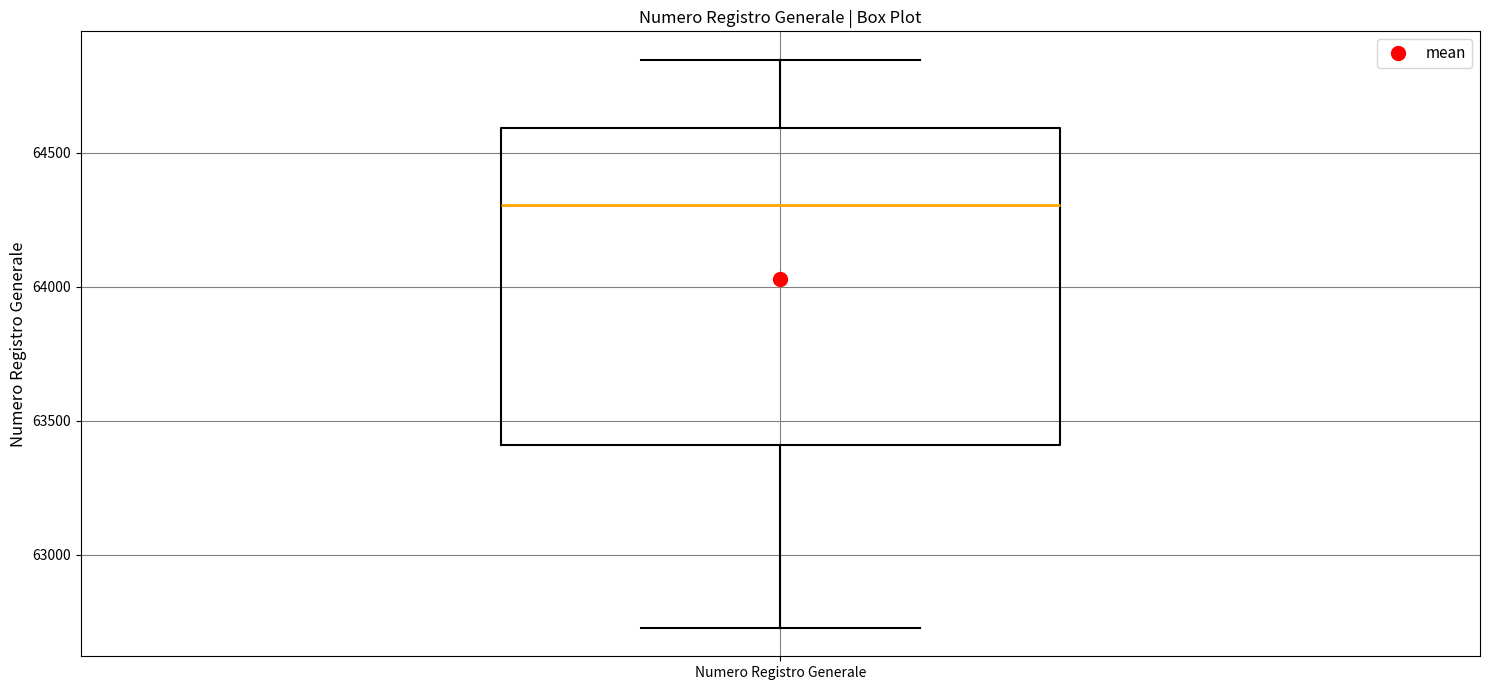

Transcribe this box plot: give where the median line is, the range the box spans, and where the two whiskers end, as read against the y-axis. The values are not printed on the chart, so give them approximately, as read against the axis.

median 64300, box 63400 to 64600, whiskers 62750 to 64850